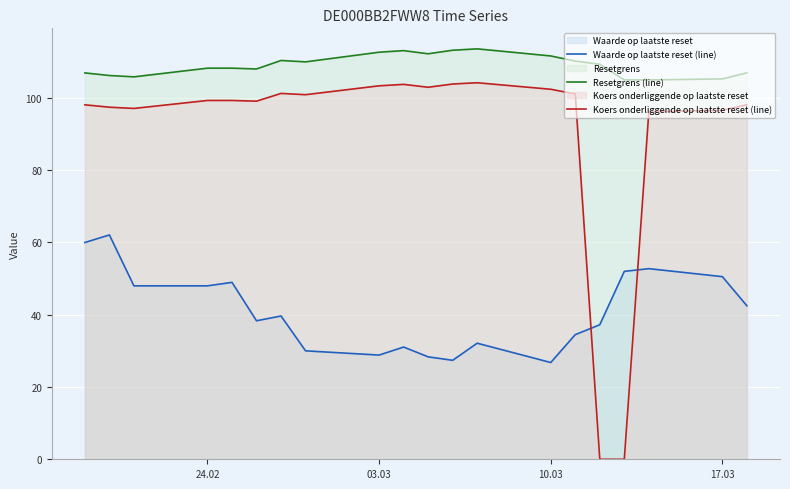

Which series has the widest spread of values?

Koers onderliggende op laatste reset (line)